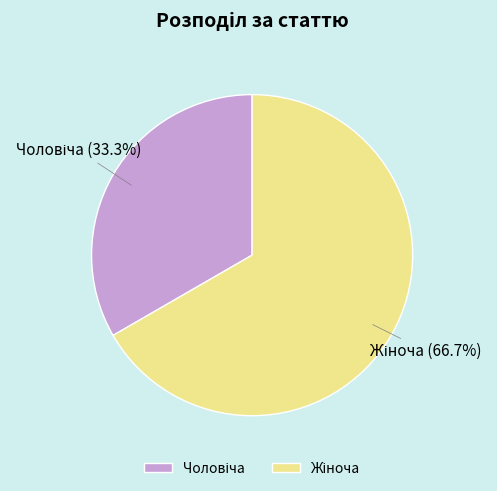

To the nearest percent, what is the difference between the largest and smallest slice percentages?

33%